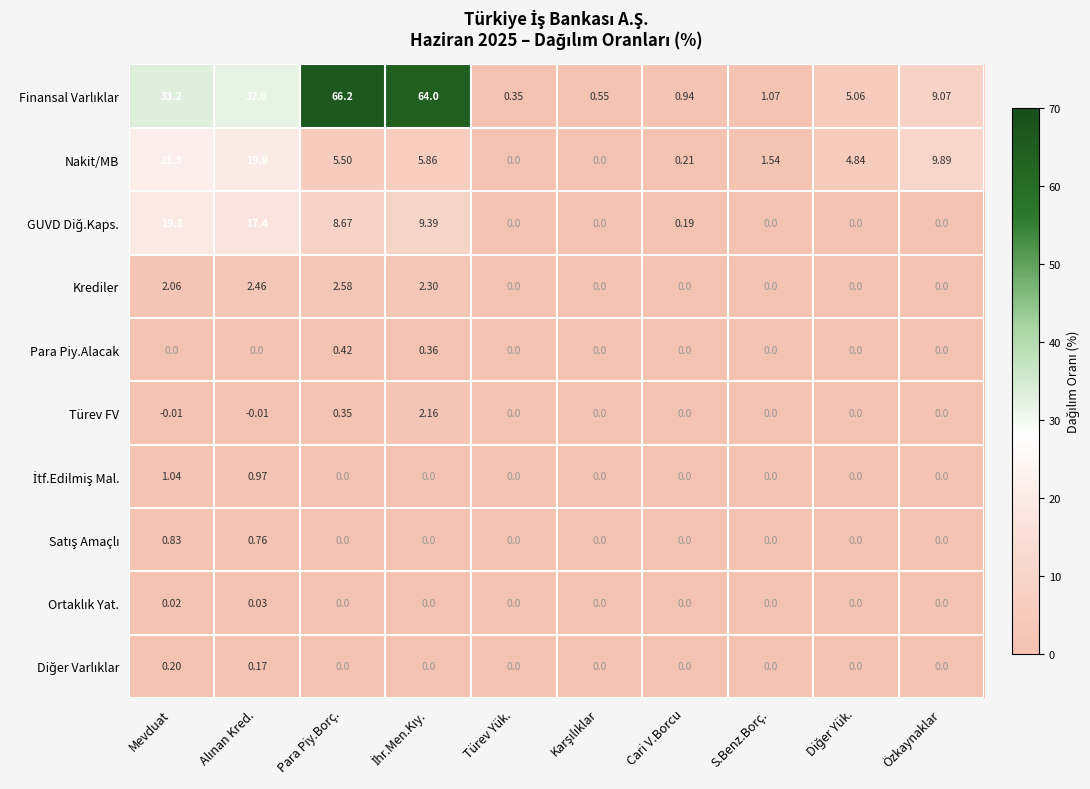

Where does the Türev FV series first go above 0?

Para Piy.Borç.